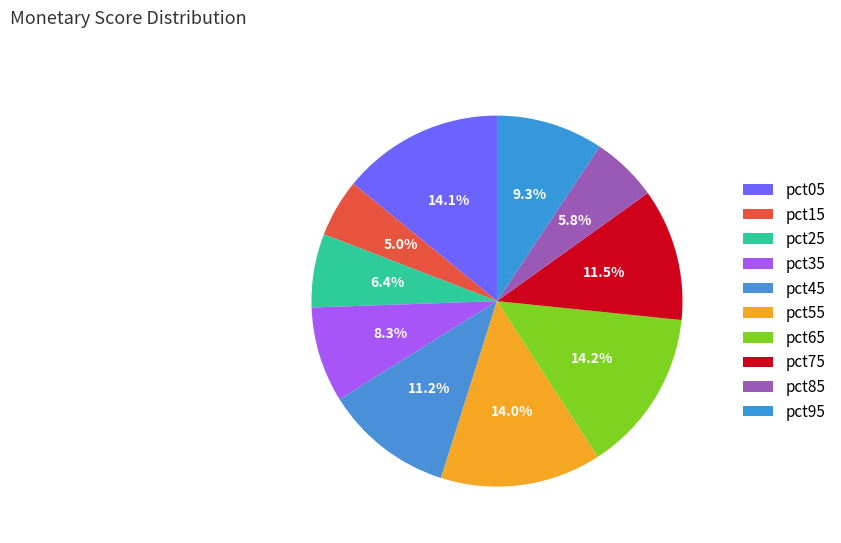

How many slices are in this pie chart?

10